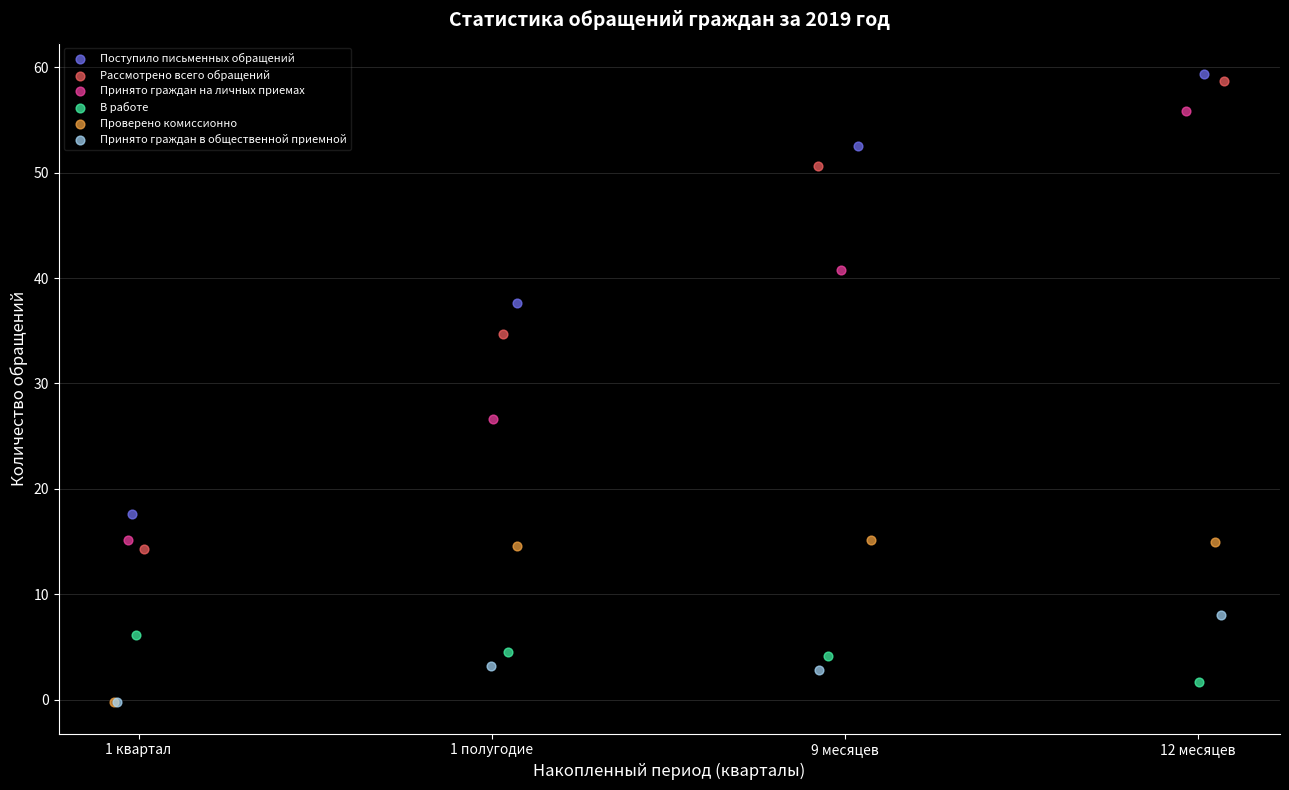

Which series has the widest spread of Y values?

Рассмотрено всего обращений